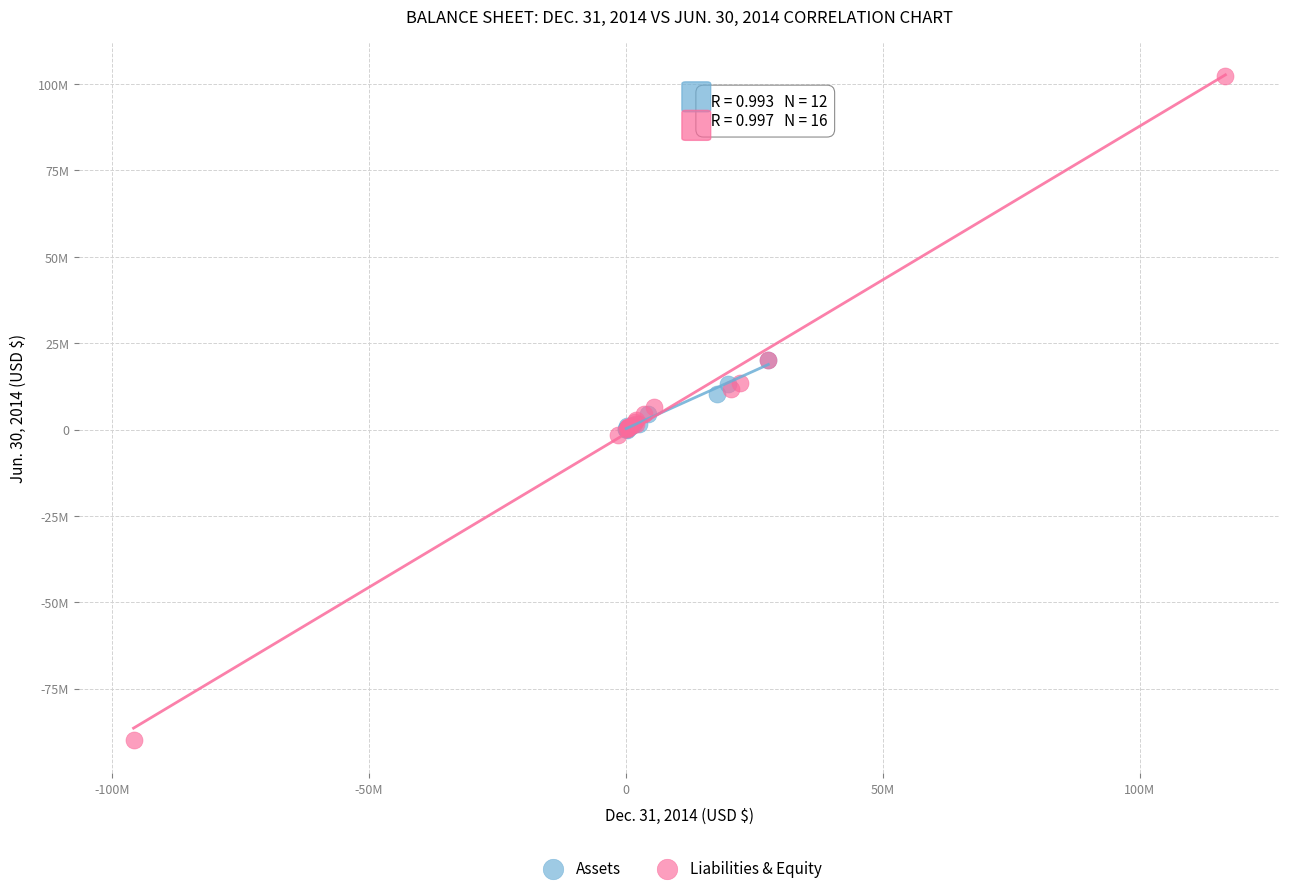

What are all the series names shown in the legend?

Assets, Liabilities & Equity